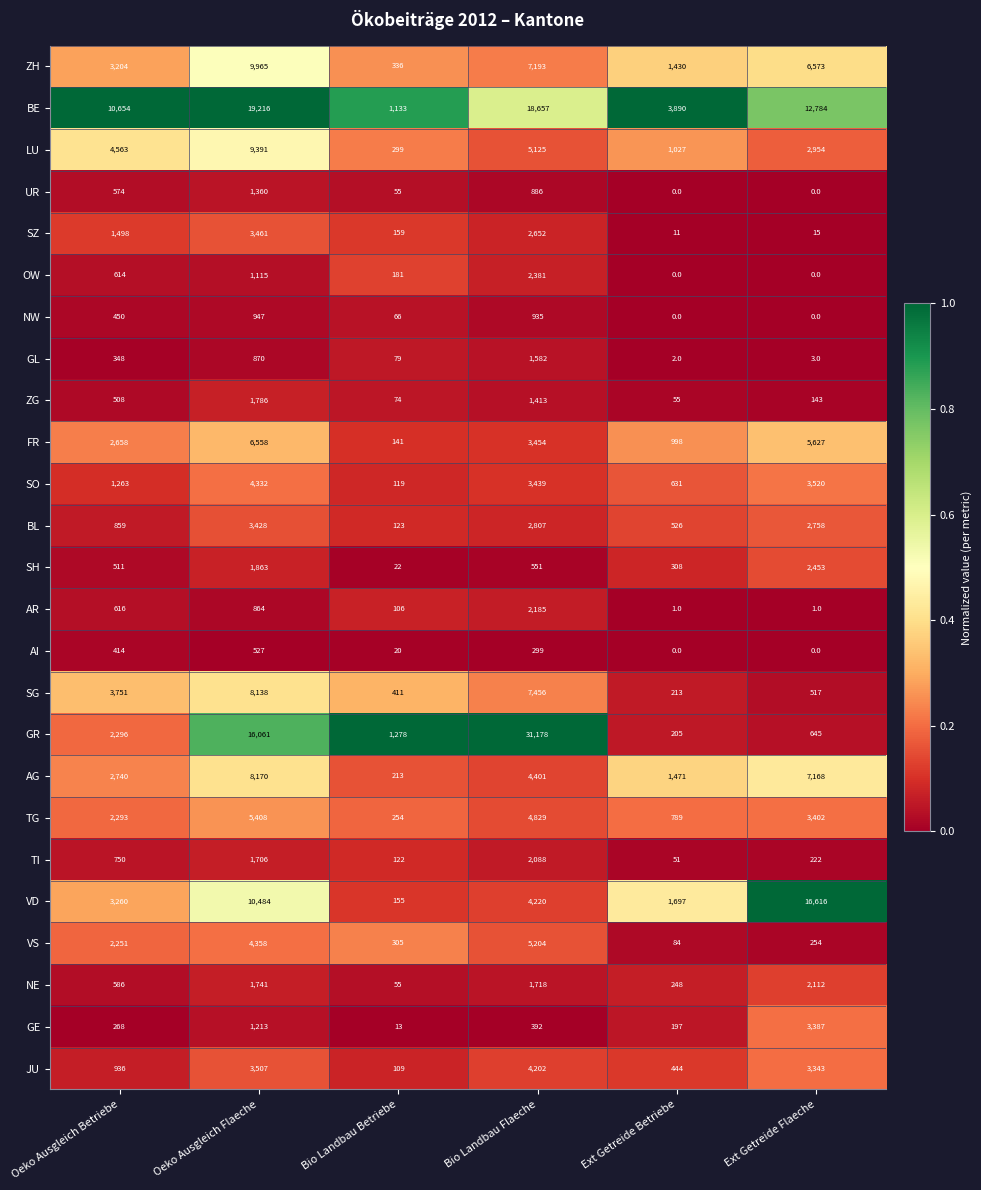

Which label corresponds to the largest value in the chart?

Bio Landbau Flaeche